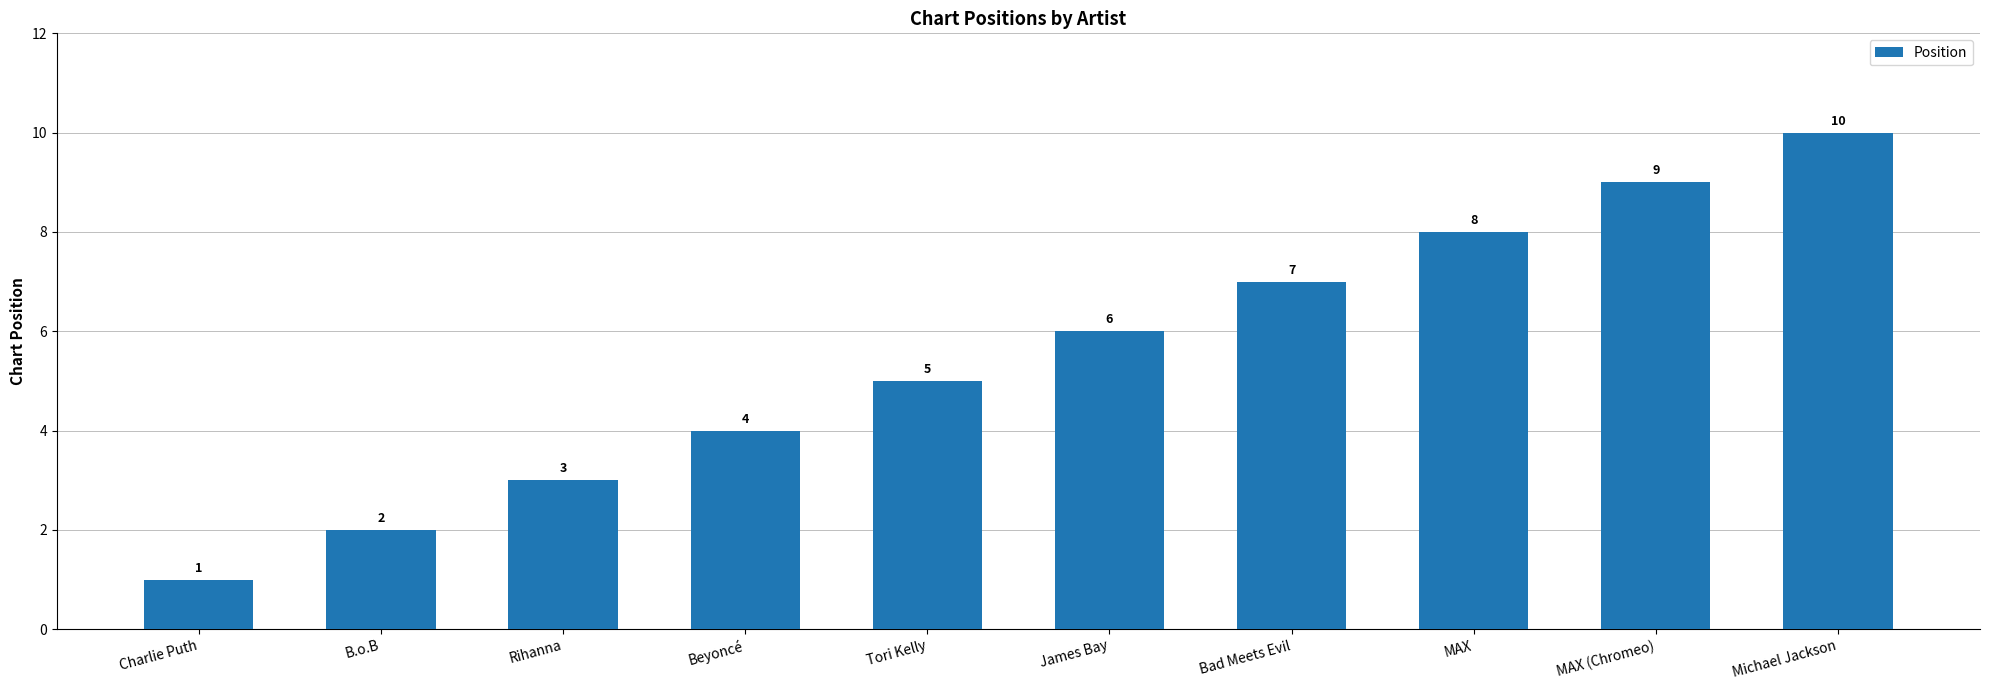

Which has a higher value, Beyoncé or MAX (Chromeo)?

MAX (Chromeo)